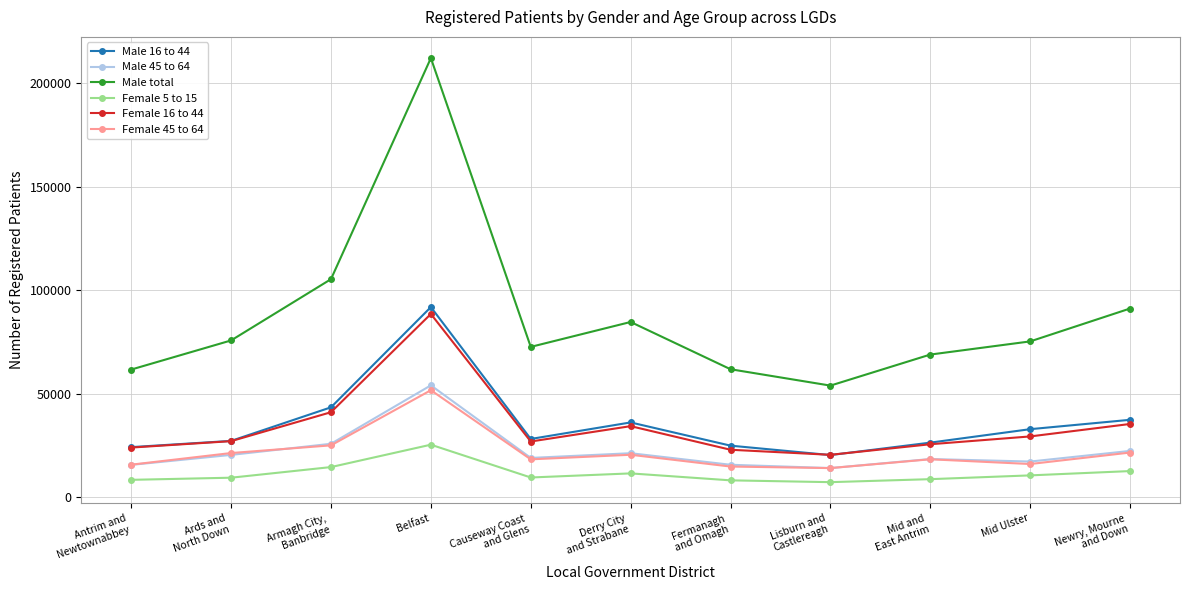

List the series in order of their peak value, lowest first.

Female 5 to 15, Female 45 to 64, Male 45 to 64, Female 16 to 44, Male 16 to 44, Male total